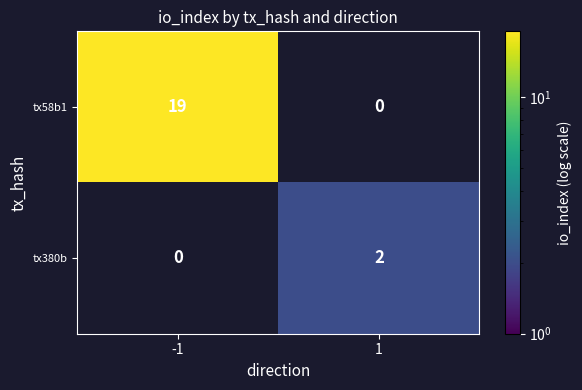

What value does the tx58b1 series have at -1?

19